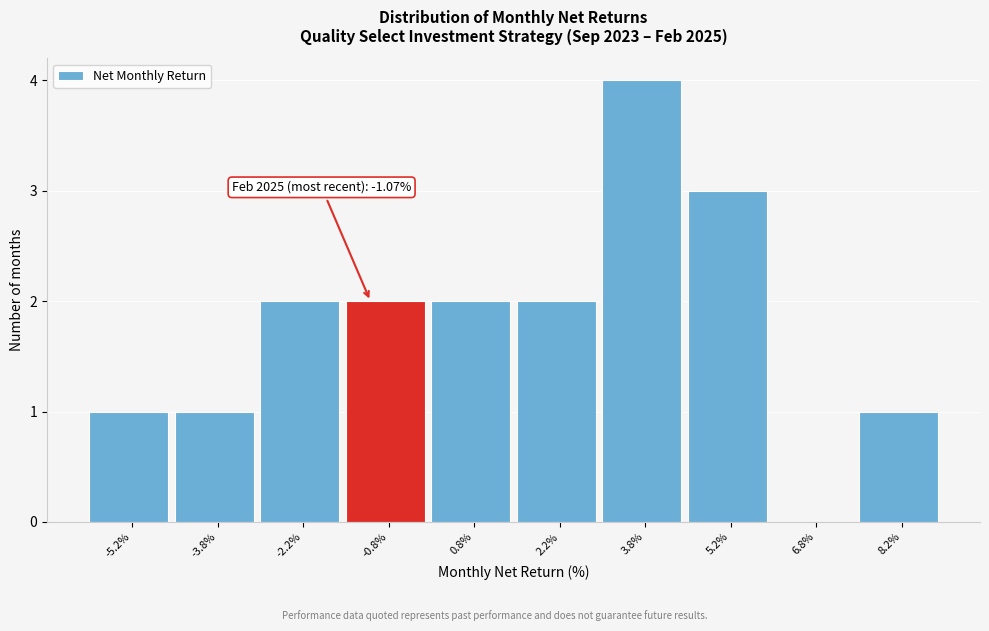

Which range on the x-axis has the tallest bar?

3.0 to 4.5